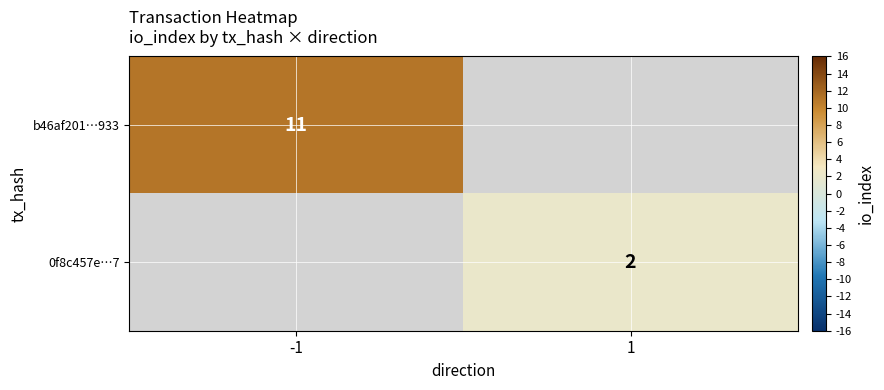

The value of b46af201…933 at -1 is 6. True or false?

False